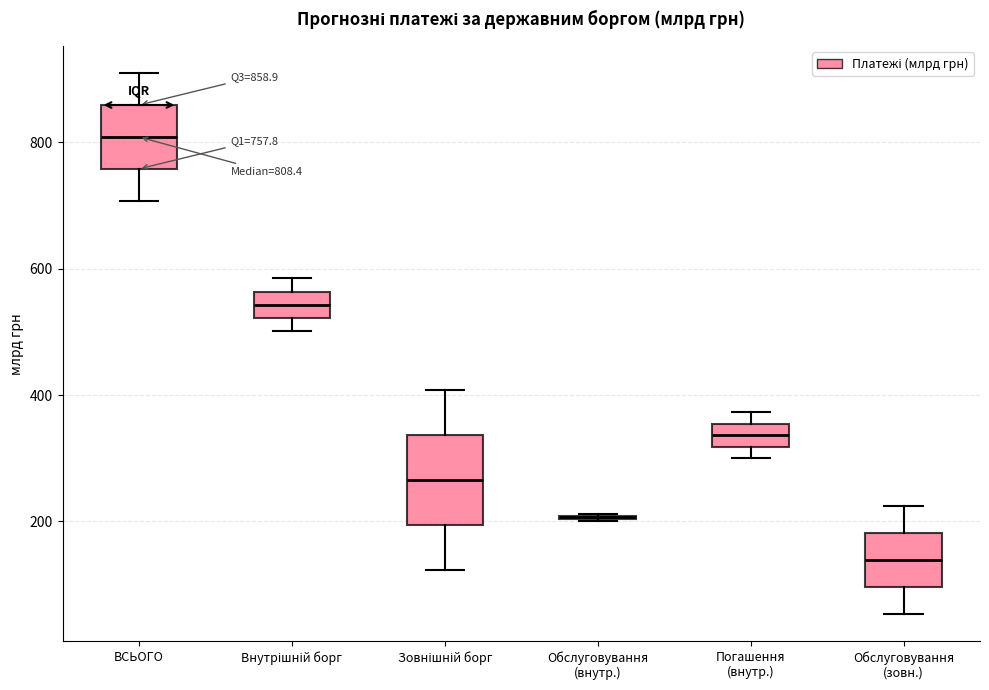

Which box is the tallest, from its lower edge to its upper edge?

Зовнішній борг